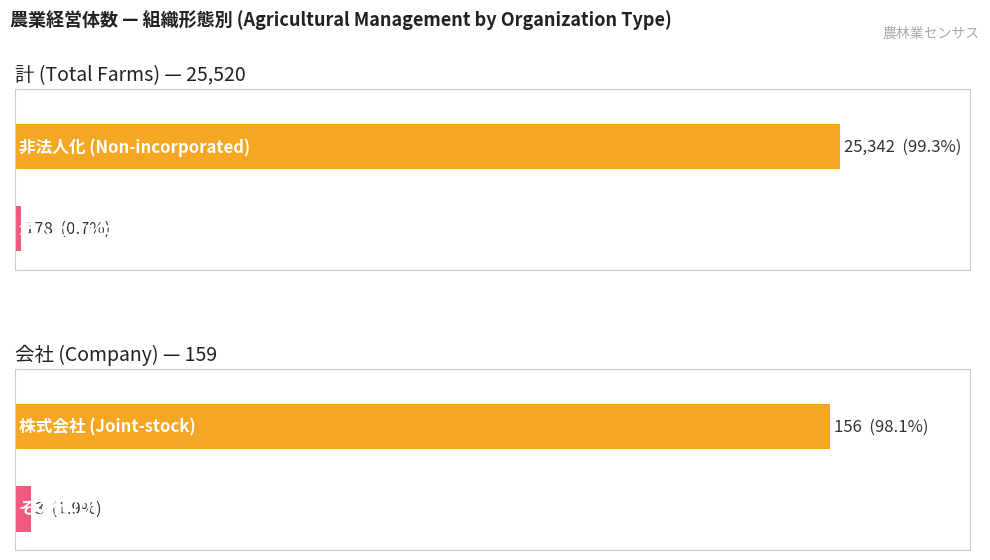

What is the maximum value shown in the chart?

25520